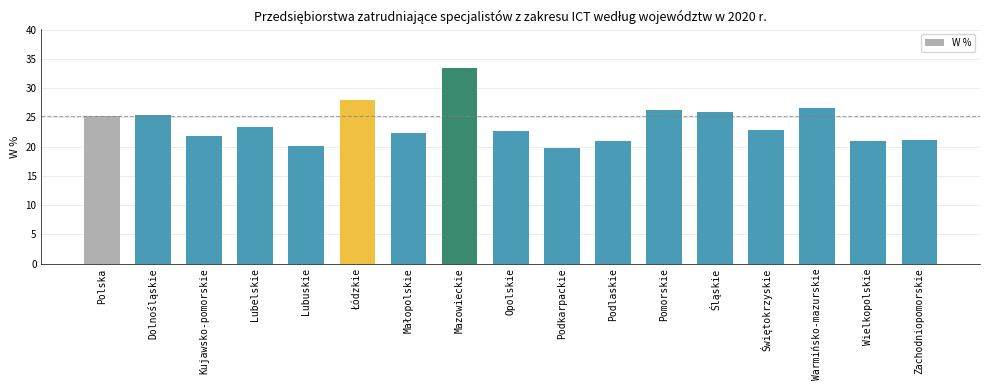

What is the difference between the maximum and minimum values?

13.6